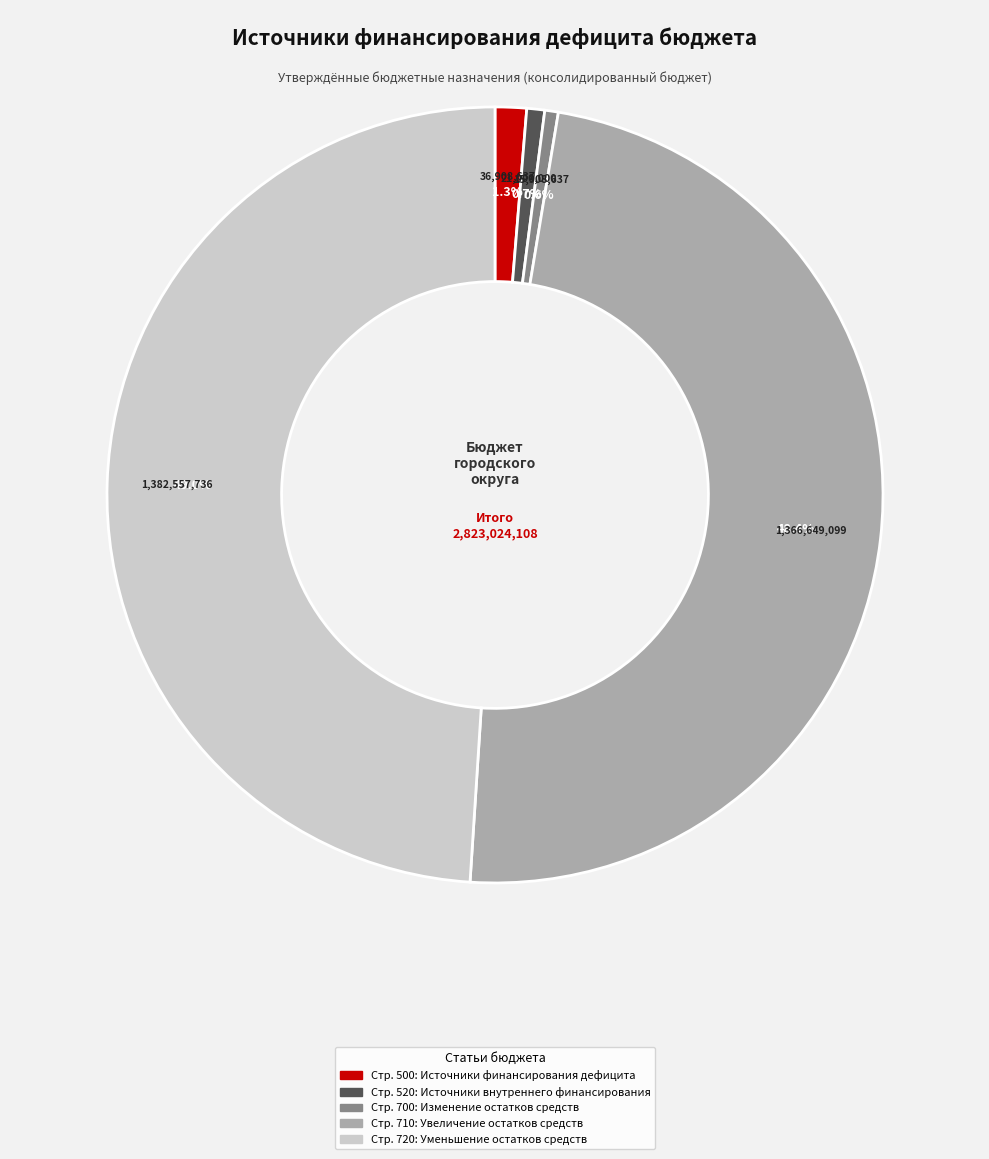

Does any single category account for the majority?

No